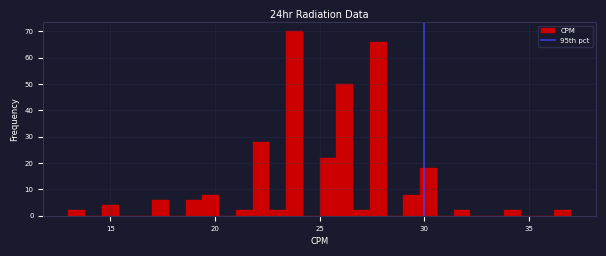

Read against the x-axis, roughly where is the centre of the tallest bar?

24.0